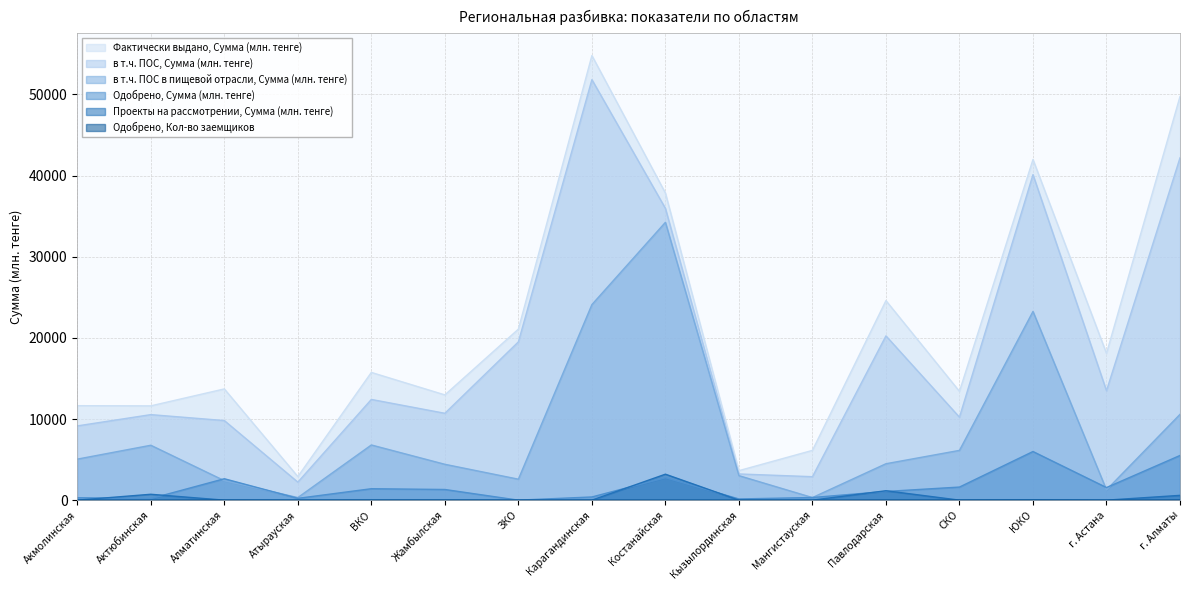

How many series are shown in this chart?

6